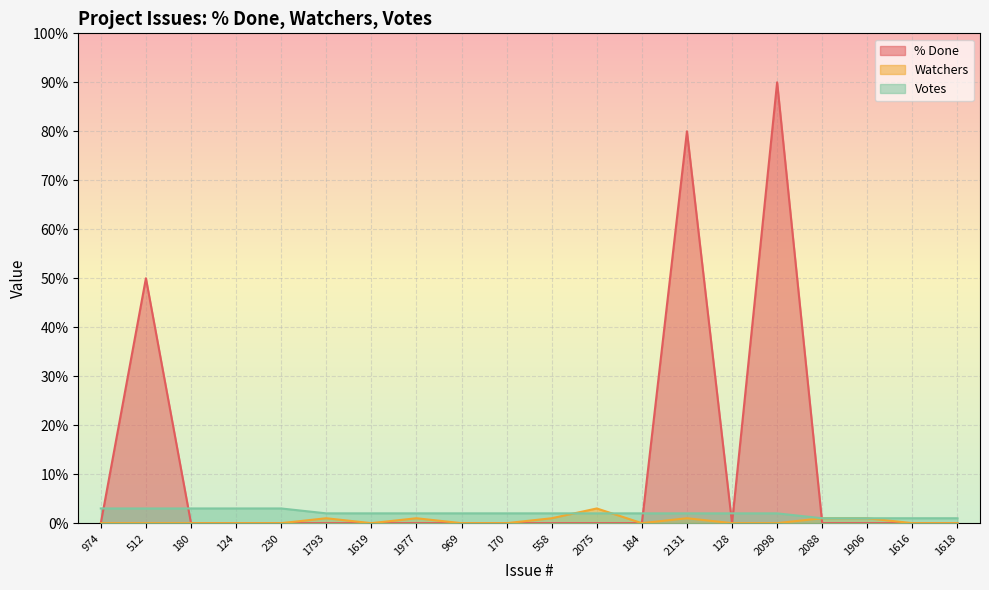

How many series are shown in this chart?

3